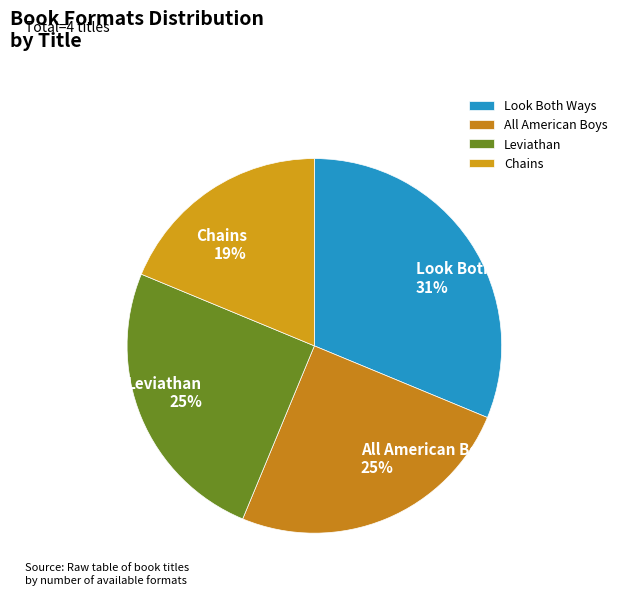

Approximately how many times larger is the value at Leviathan compared to Chains?

1.3